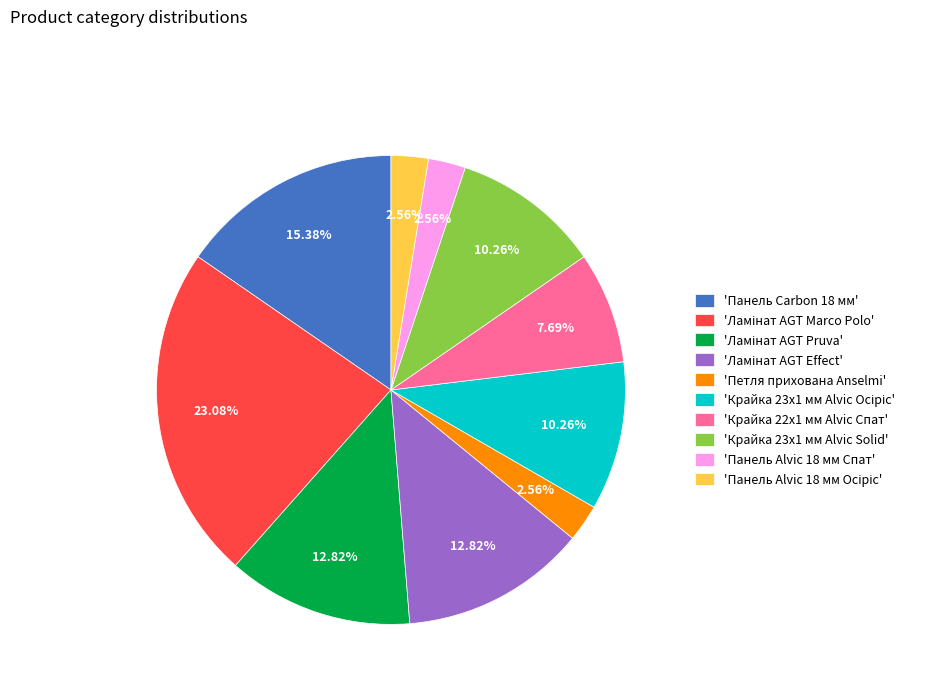

Which has a higher value, 'Панель Alvic 18 мм Спат' or 'Крайка 23x1 мм Alvic Solid'?

'Крайка 23x1 мм Alvic Solid'